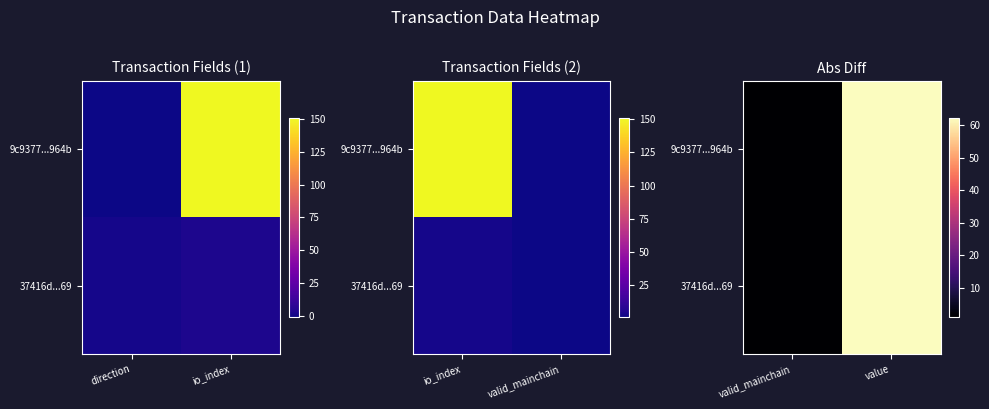

The value of 37416d...69 at valid_mainchain is 1.0. True or false?

True